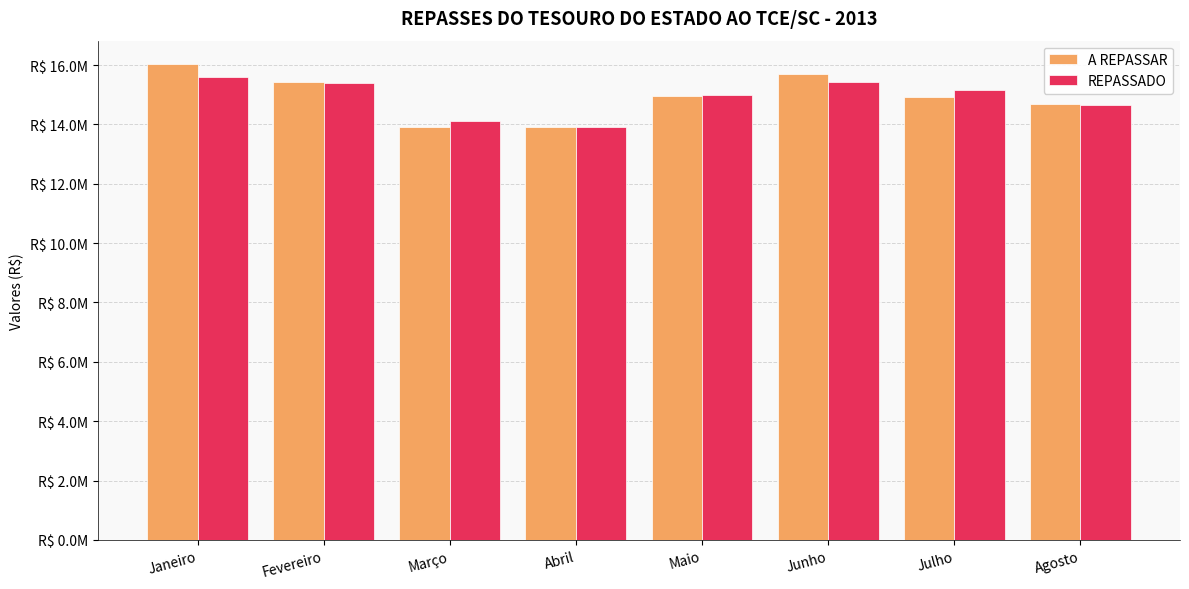

What is the lowest value of the A REPASSAR series?

13907629.5